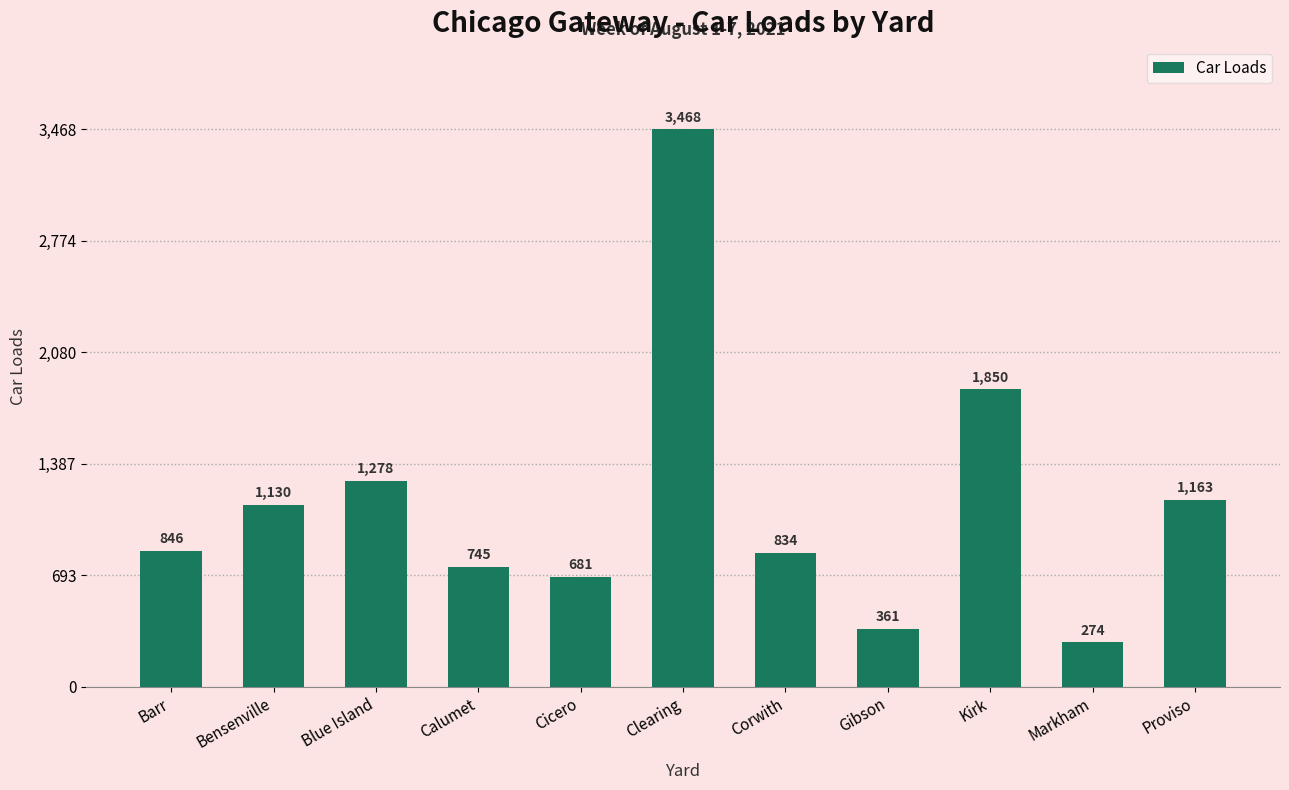

Reading right to left, list all the values displayed in this chart.

1163	274	1850	361	834	3468	681	745	1278	1130	846